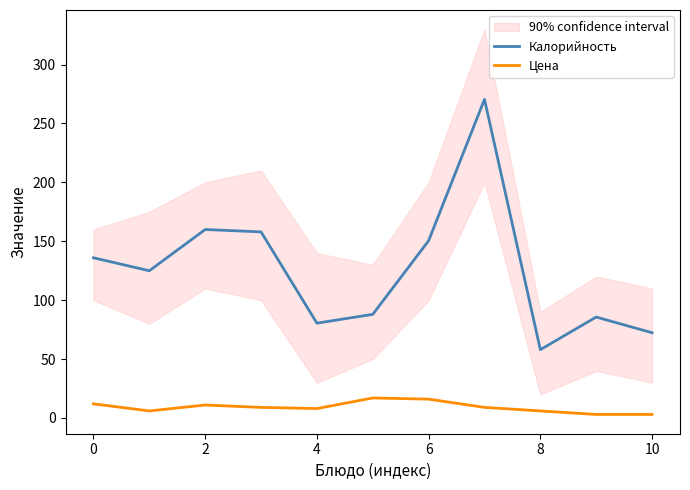

True or false: Цена and Калорийность cross at least once.

False